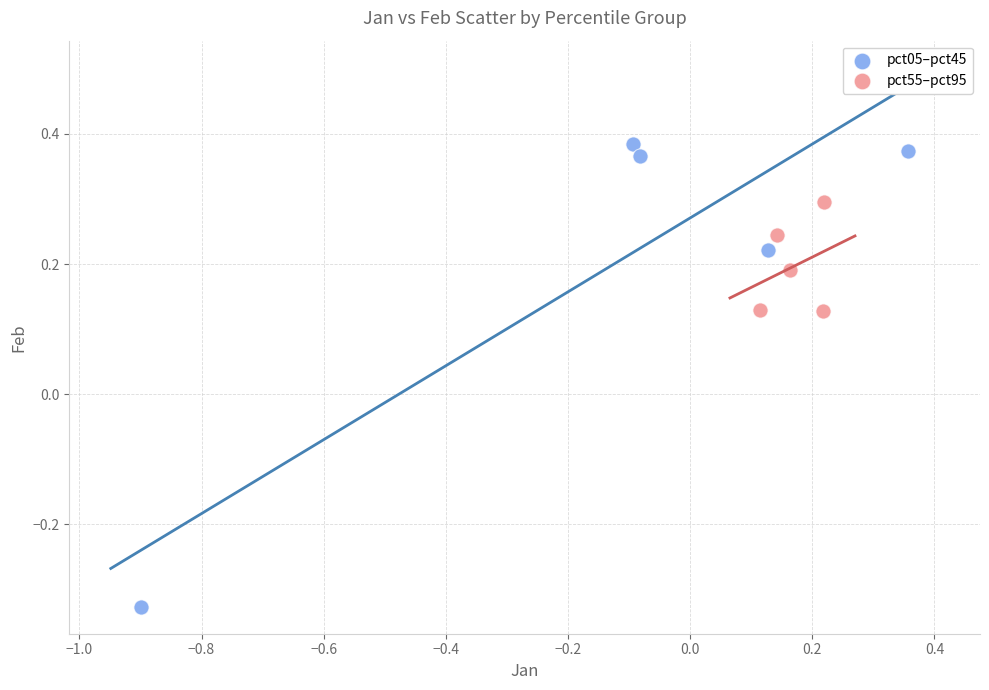

Which series contains the highest Y value?

pct05–pct45